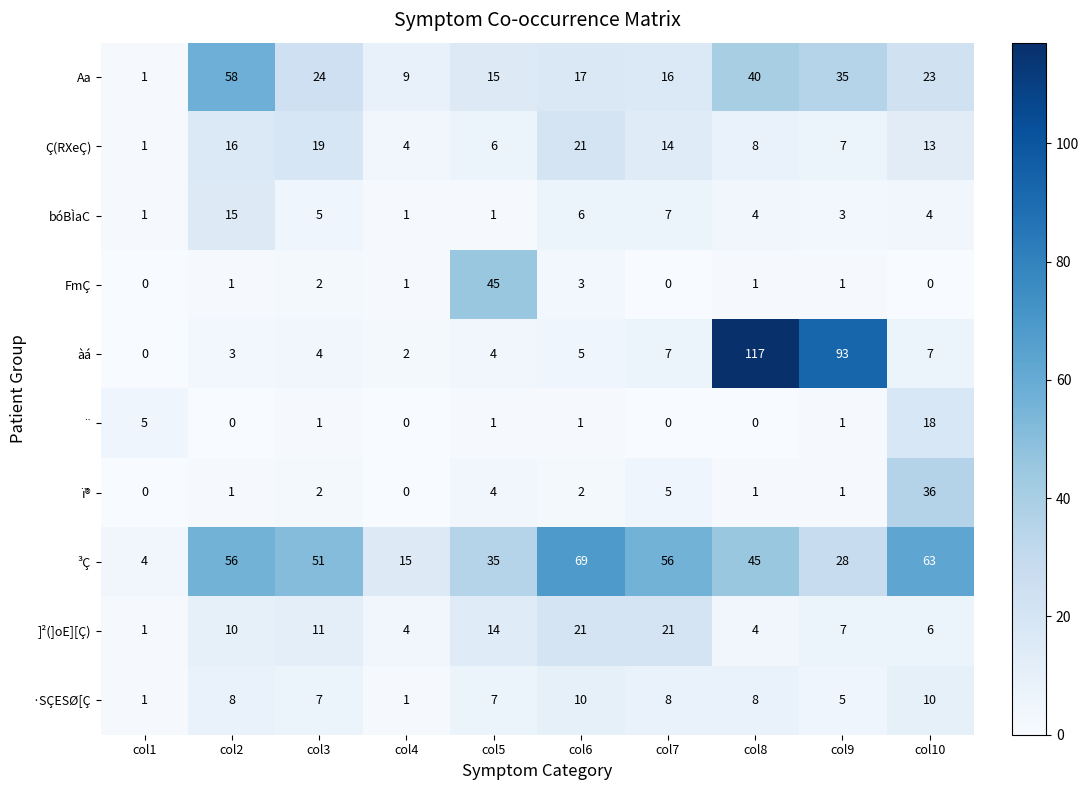

Read the ]²(]oE][Ç) value at col7, to the nearest 10.

20